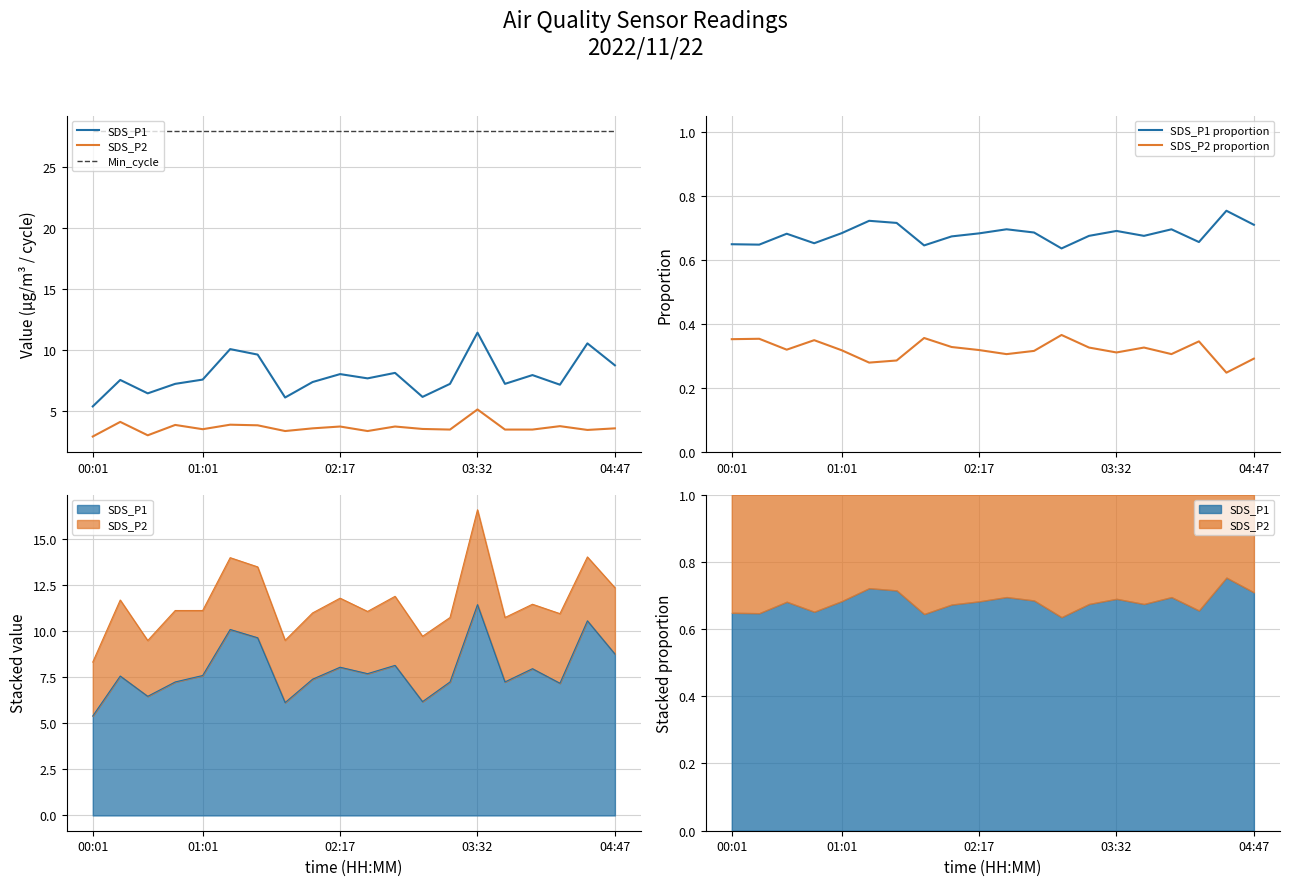

At which label is SDS_P1 proportion closest to 0?

12